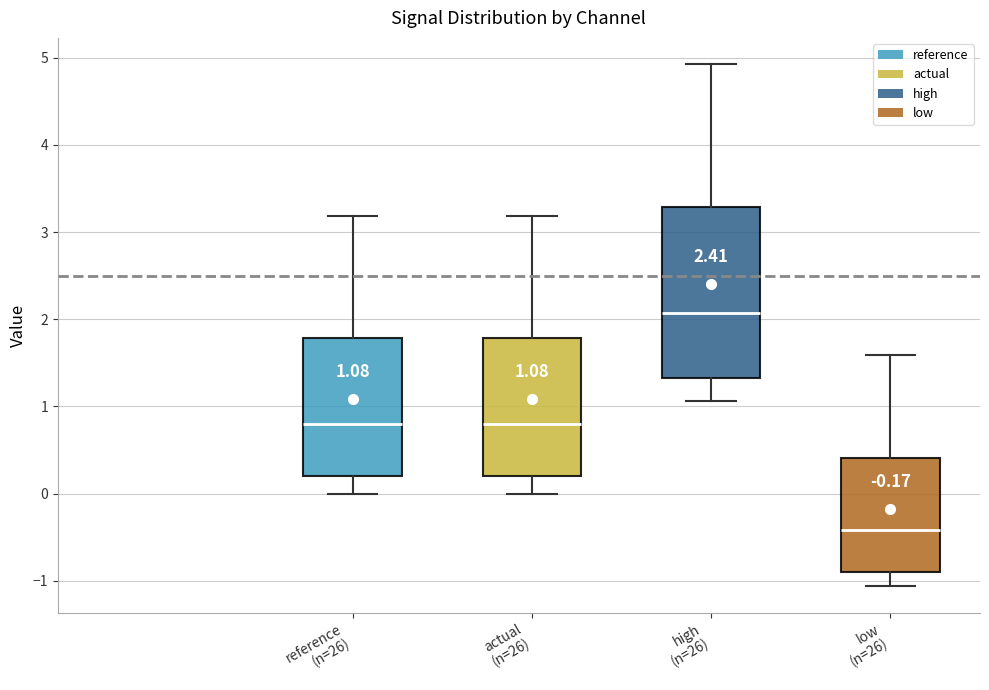

Which box is the tallest, from its lower edge to its upper edge?

high (n=26)